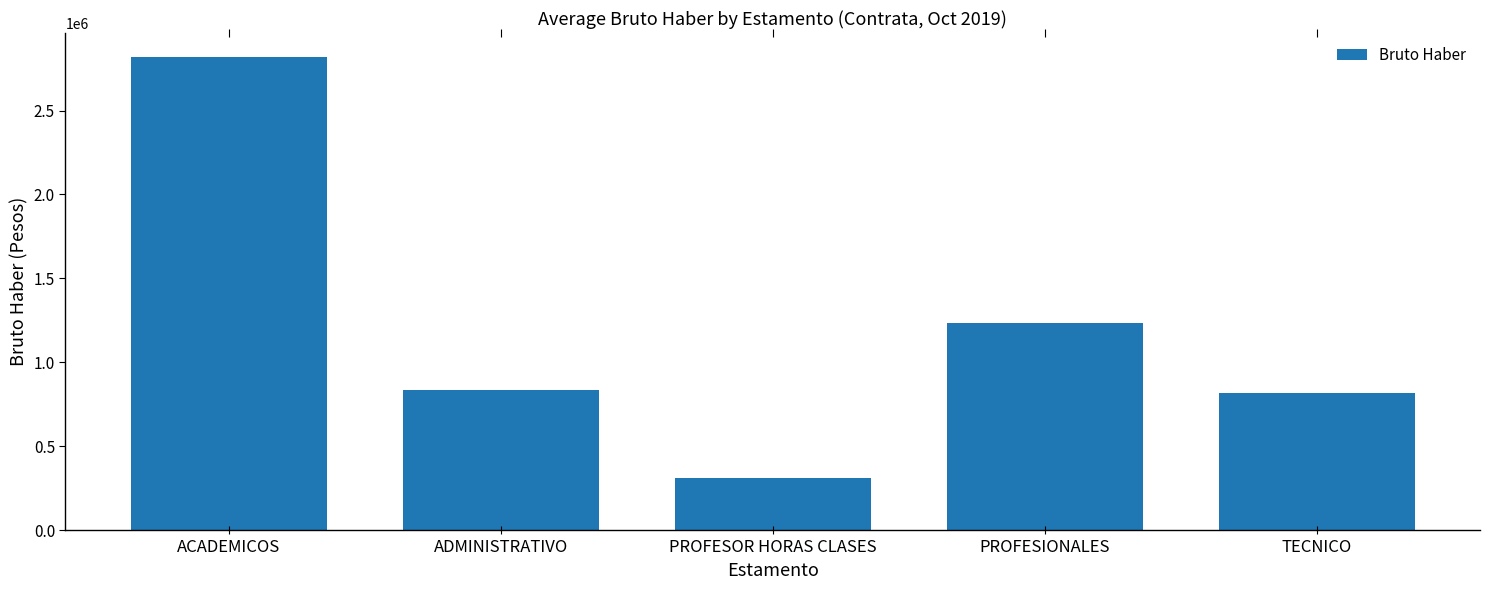

What is the average value?

1205491.2